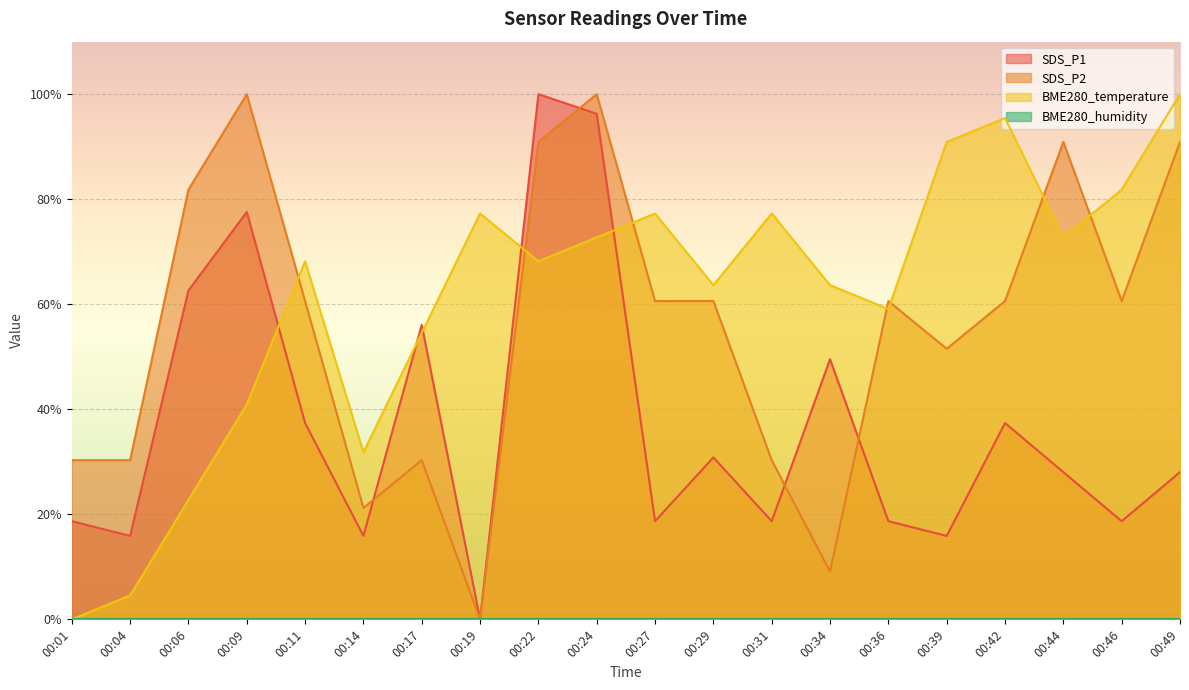

How many intersections are there between SDS_P2 and BME280_temperature?

7